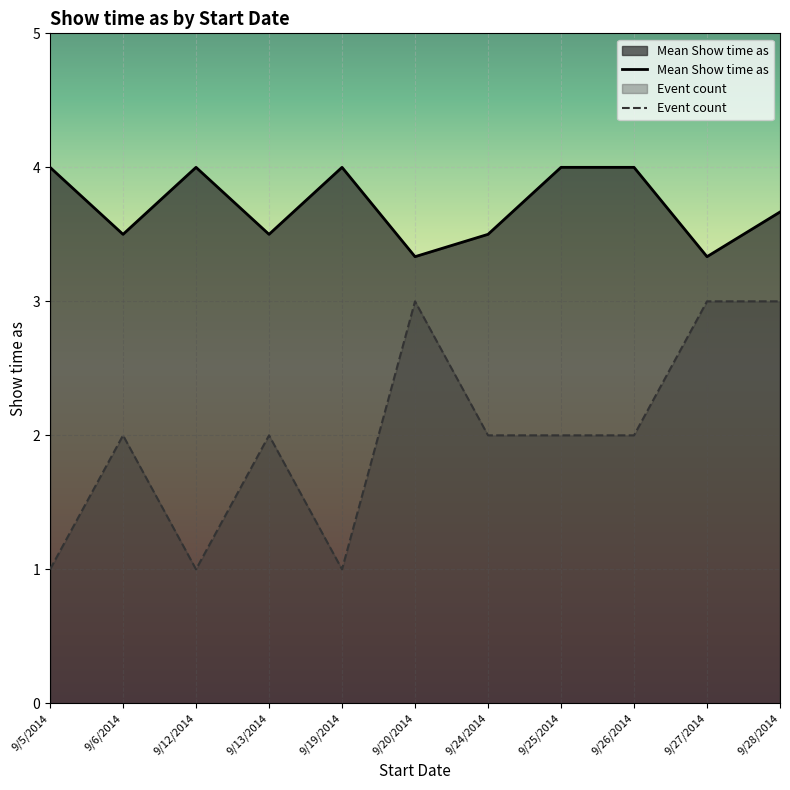

At which label does Event count first exceed 2?

9/20/2014